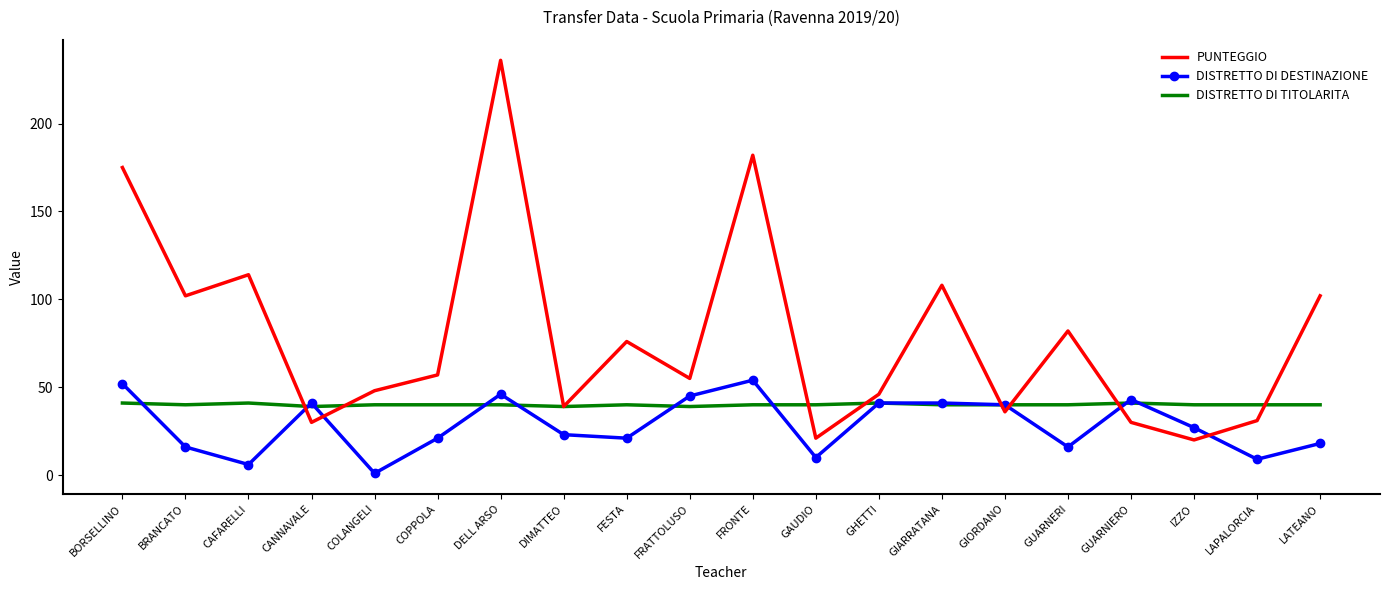

Where is PUNTEGGIO nearest to the value 128?

CAFARELLI